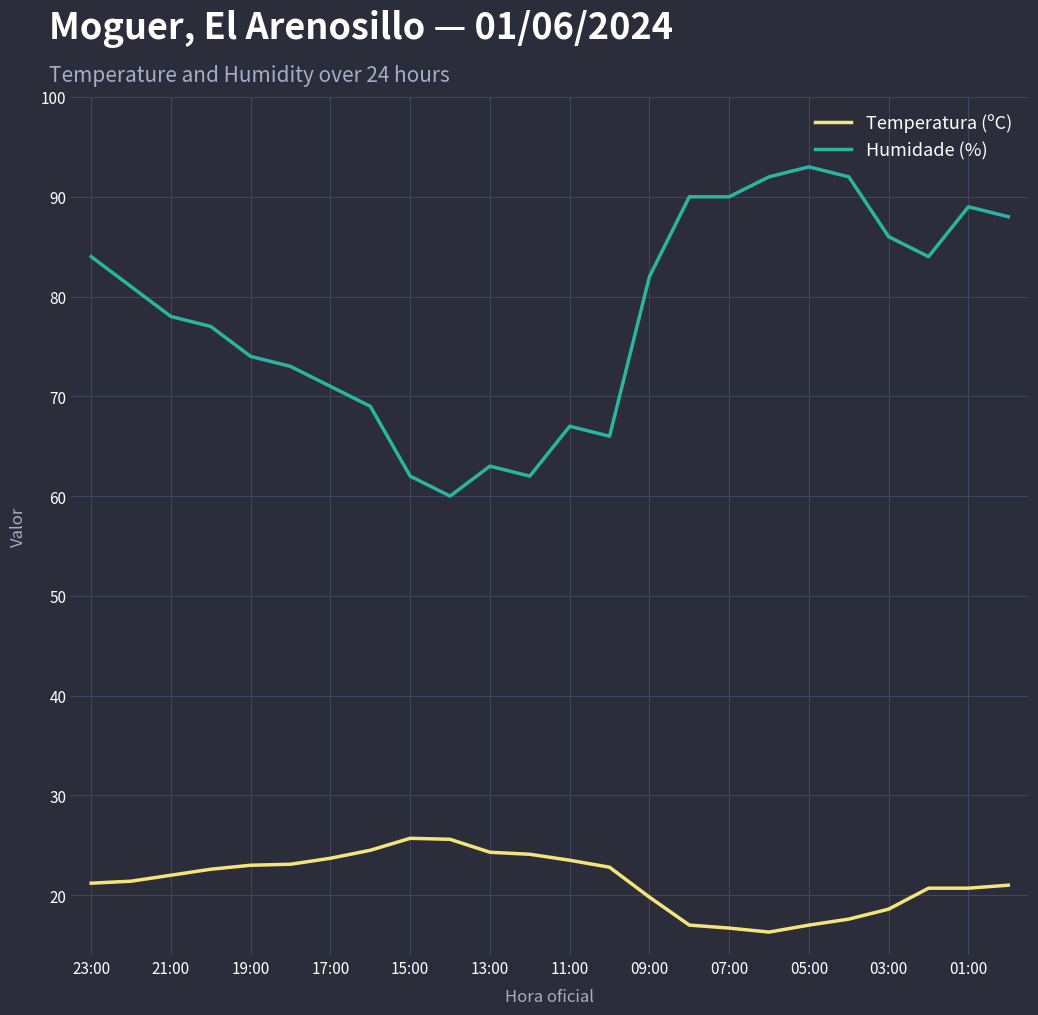

Which series has the largest total across all categories?

Humidade (%)